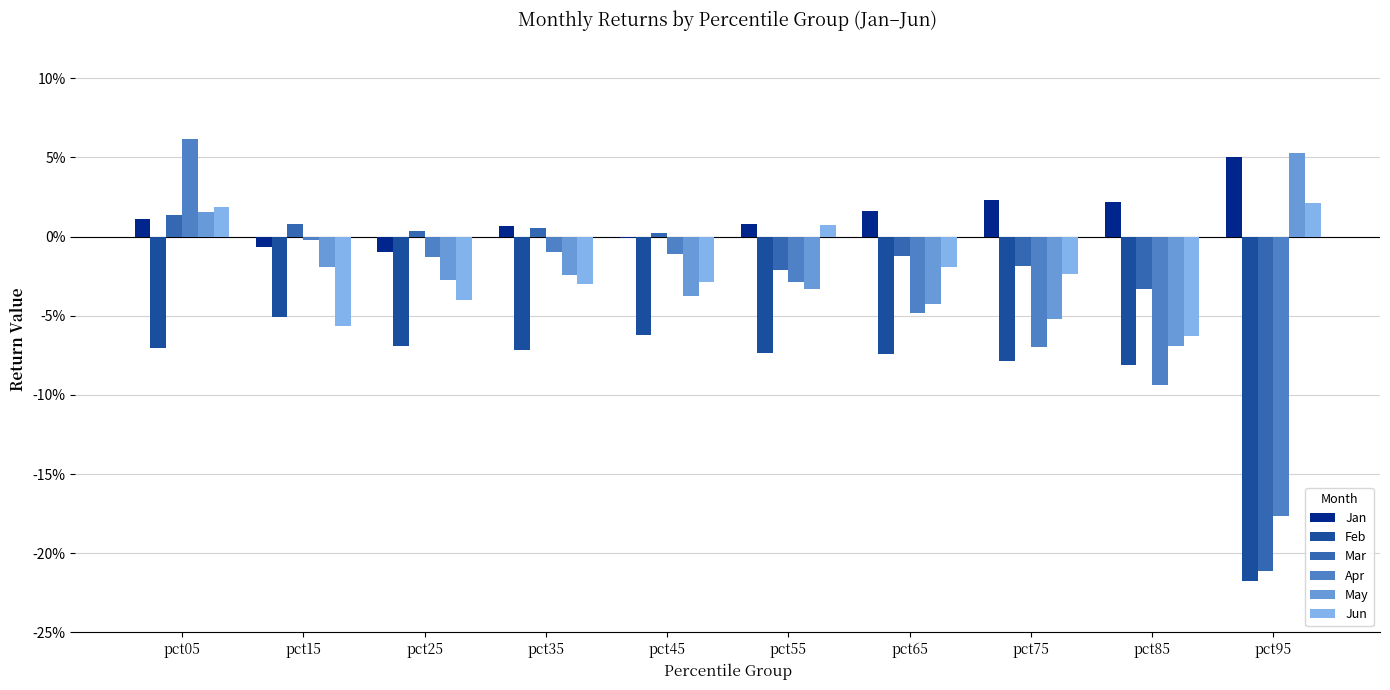

What are all the series names shown in the legend?

Jan, Feb, Mar, Apr, May, Jun